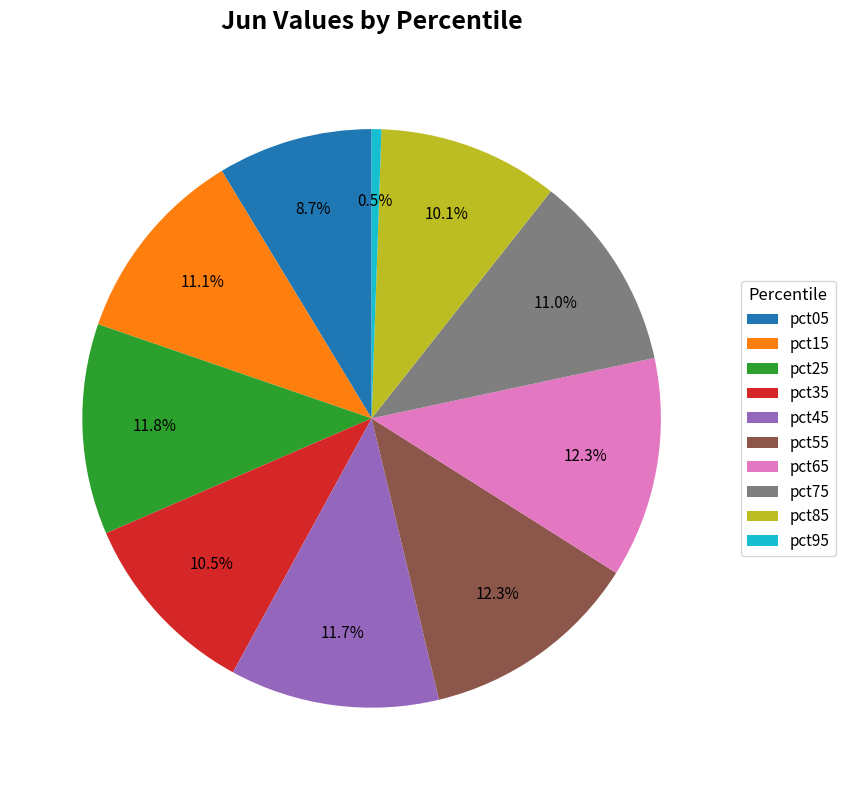

Count the number of slices in the pie.

10